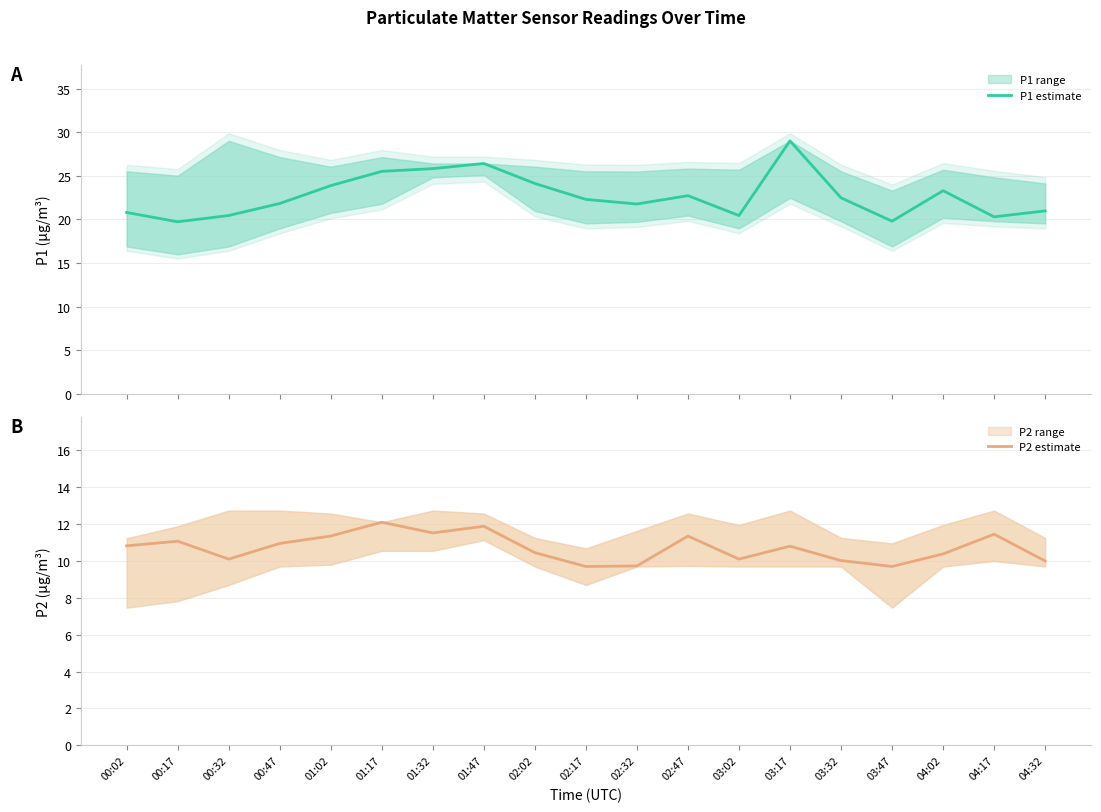

True or false: P1 estimate has more than 2 points higher than both neighbors.

True